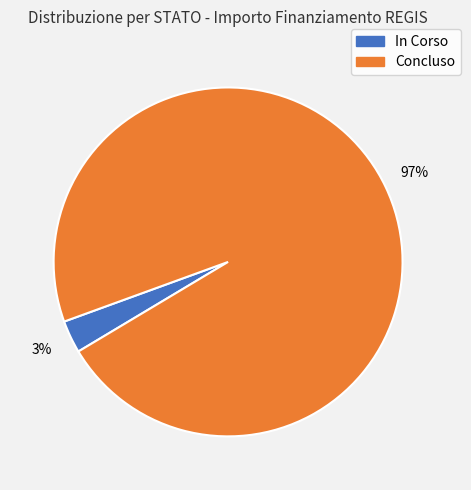

Does any single category account for the majority?

Yes